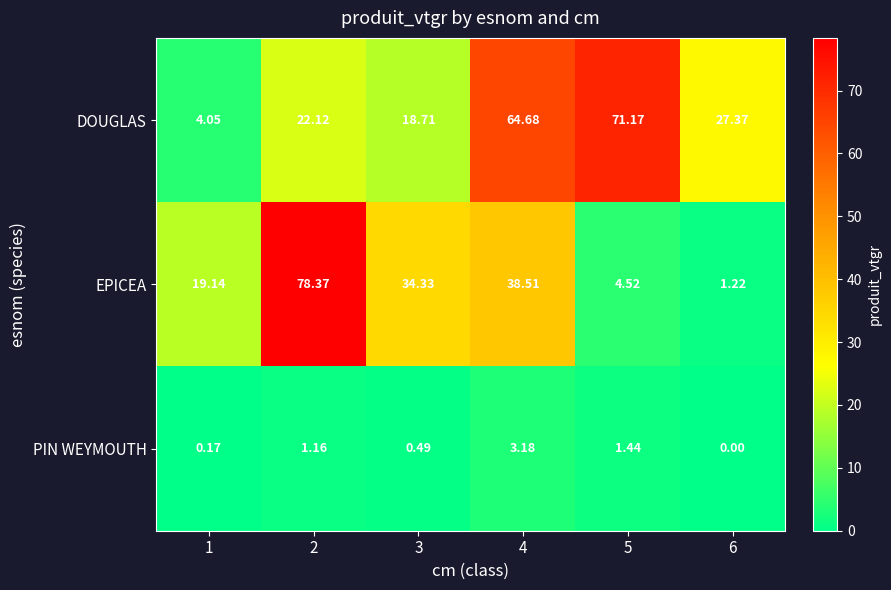

Which series has the largest range (max minus min)?

EPICEA